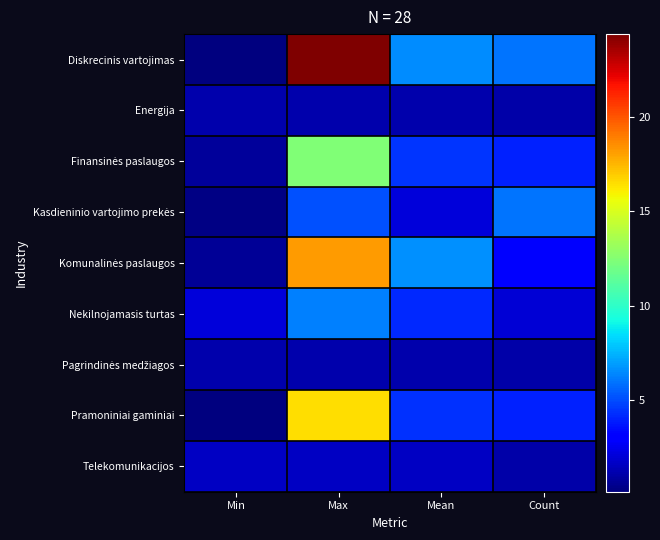

At Mean, list the series in order from smallest to largest.

Pagrindinės medžiagos, Energija, Telekomunikacijos, Kasdieninio vartojimo prekės, Nekilnojamasis turtas, Pramoniniai gaminiai, Finansinės paslaugos, Diskrecinis vartojimas, Komunalinės paslaugos